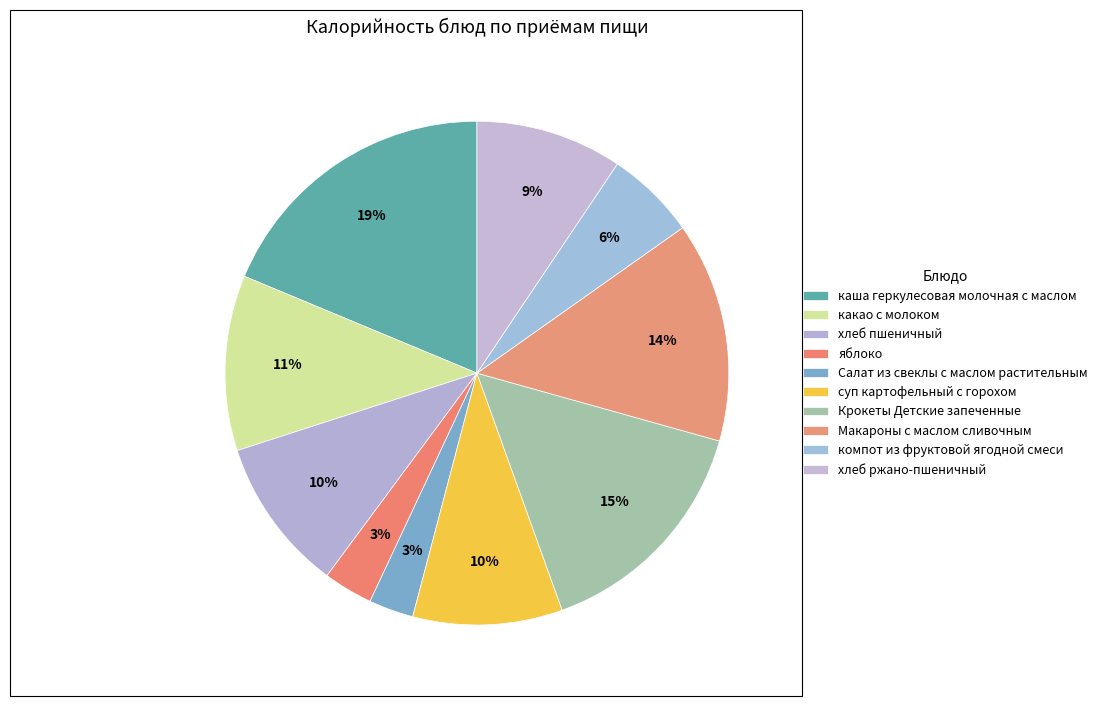

How many segments does this pie chart have?

10